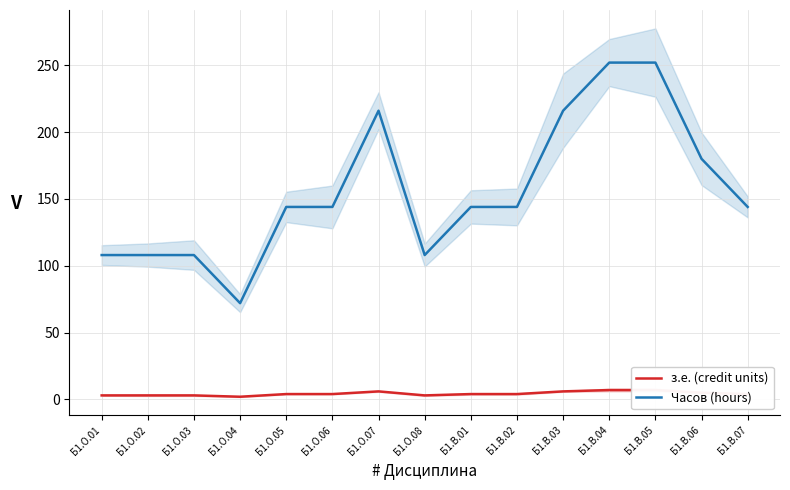

Is it true that з.е. (credit units) equals 10 at Б1.В.05?

False